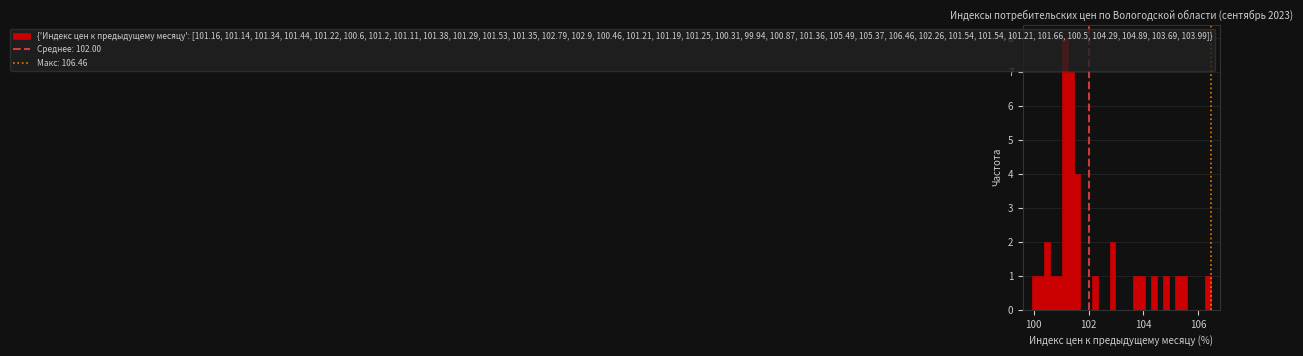

Around what value on the x-axis is the tallest bar? Give the approximate position of its centre, as read against the axis.

101.2